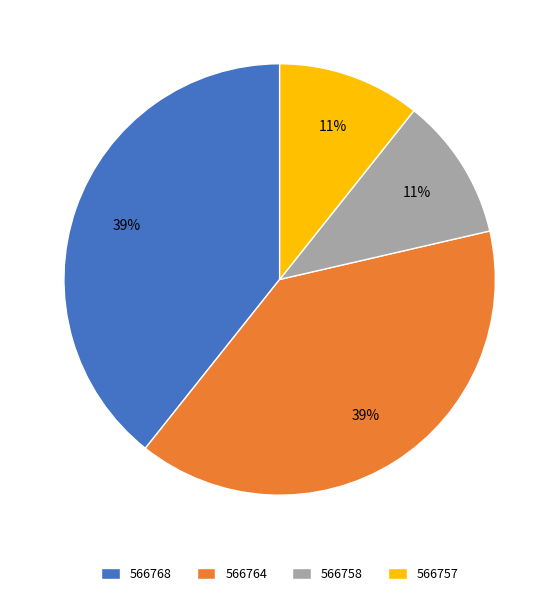

Is it true that 566758 is 3% of the pie?

False